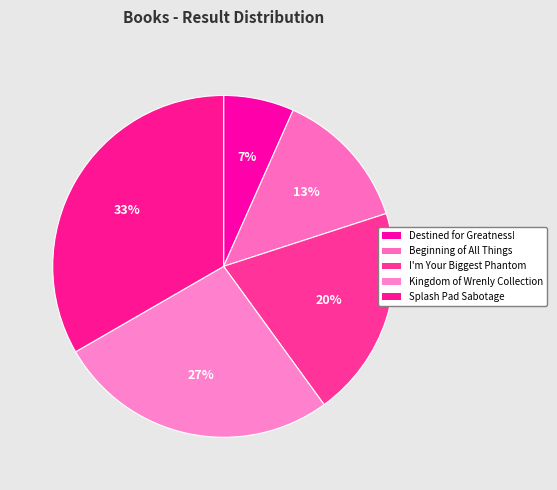

The Kingdom of Wrenly Collection slice represents 27% of the pie. True or false?

True